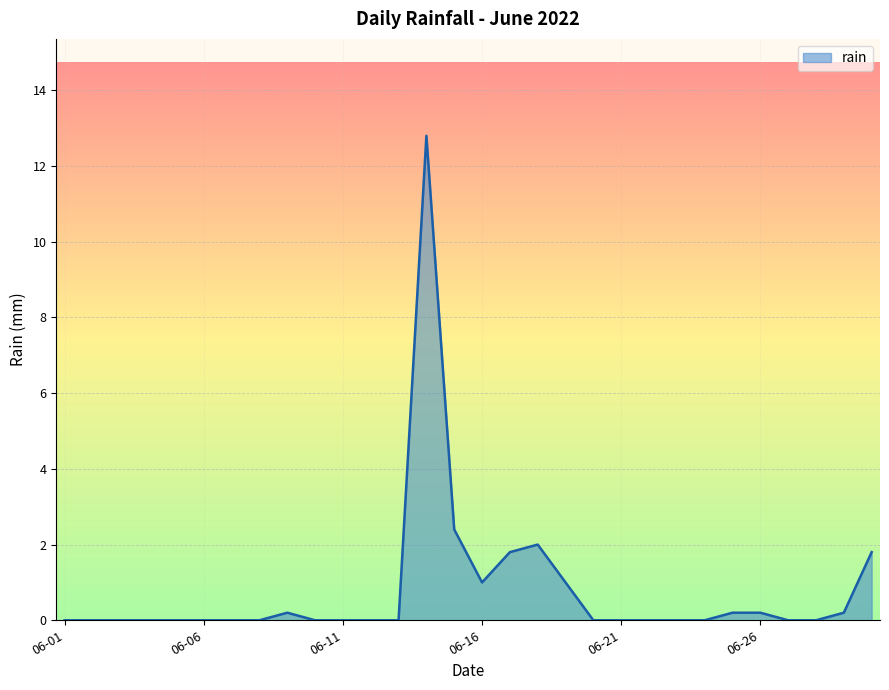

What is the difference between the maximum and minimum values?

12.8